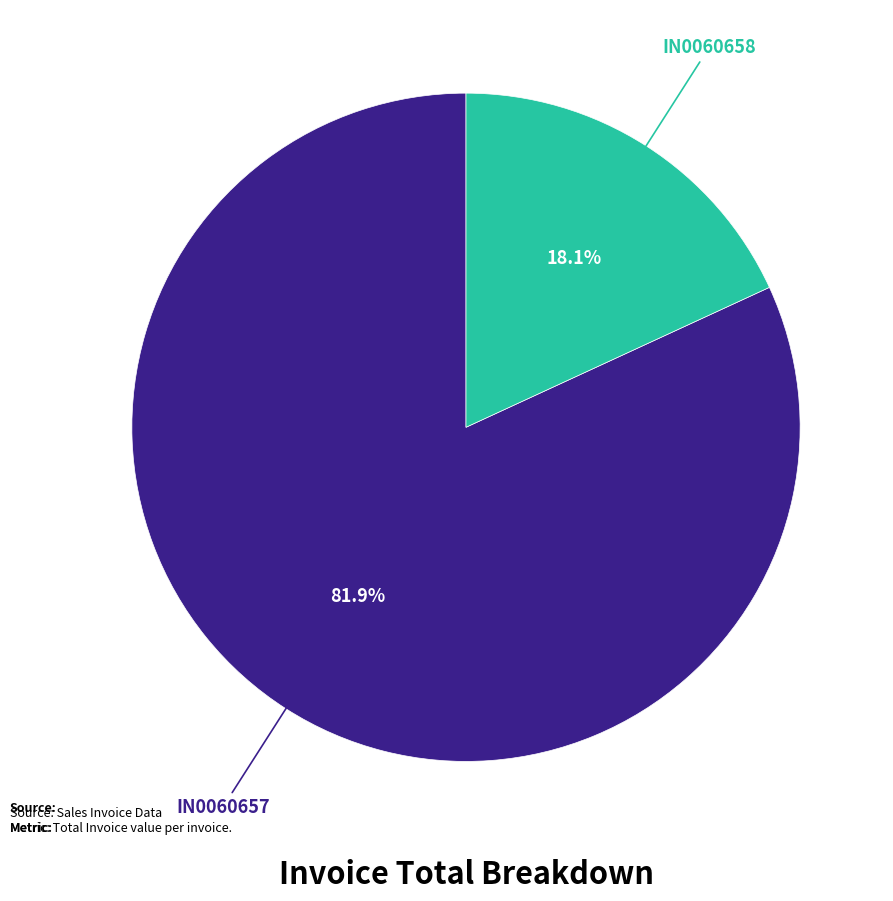

Does any single category account for the majority?

Yes